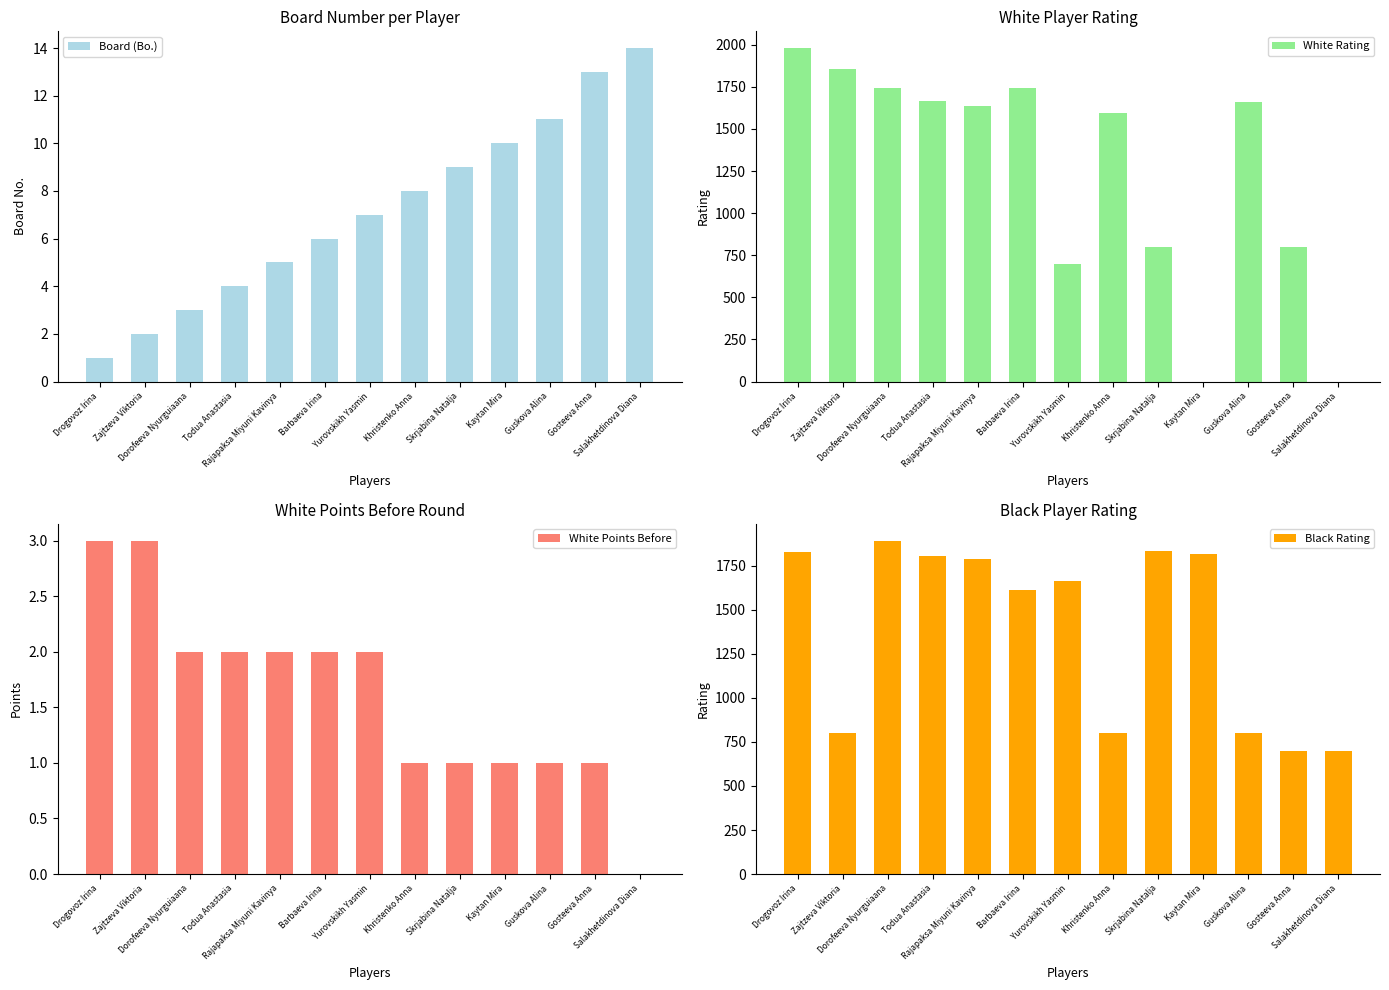

Which category has the highest value in the Board (Bo.) series?

Salakhetdinova Diana